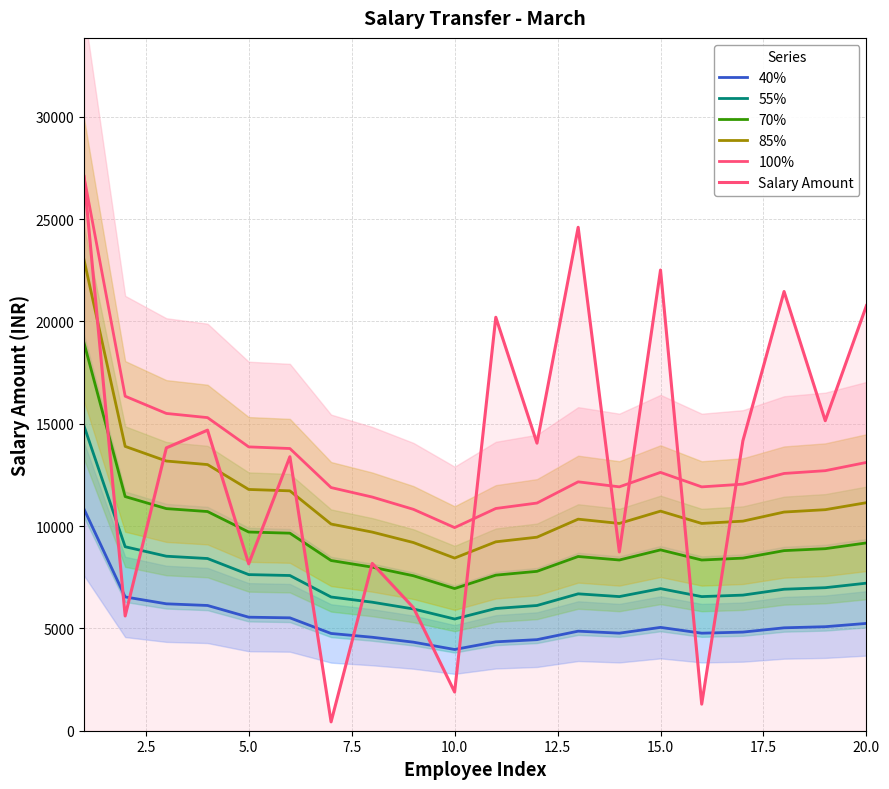

How many distinct data groups are displayed?

6